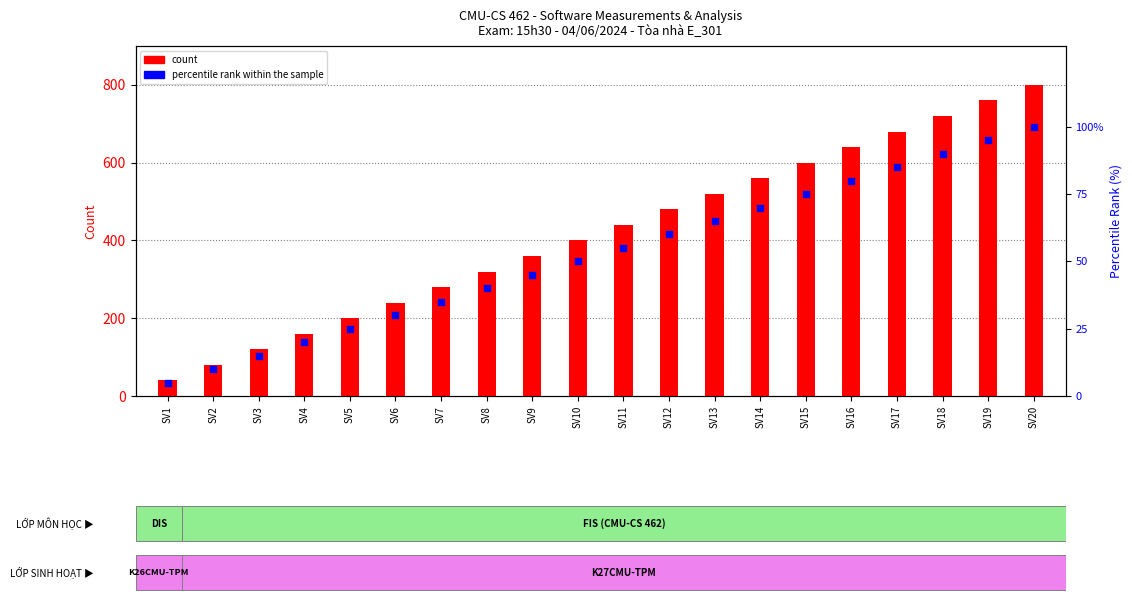

At which category is the sum across all series the highest?

SV20